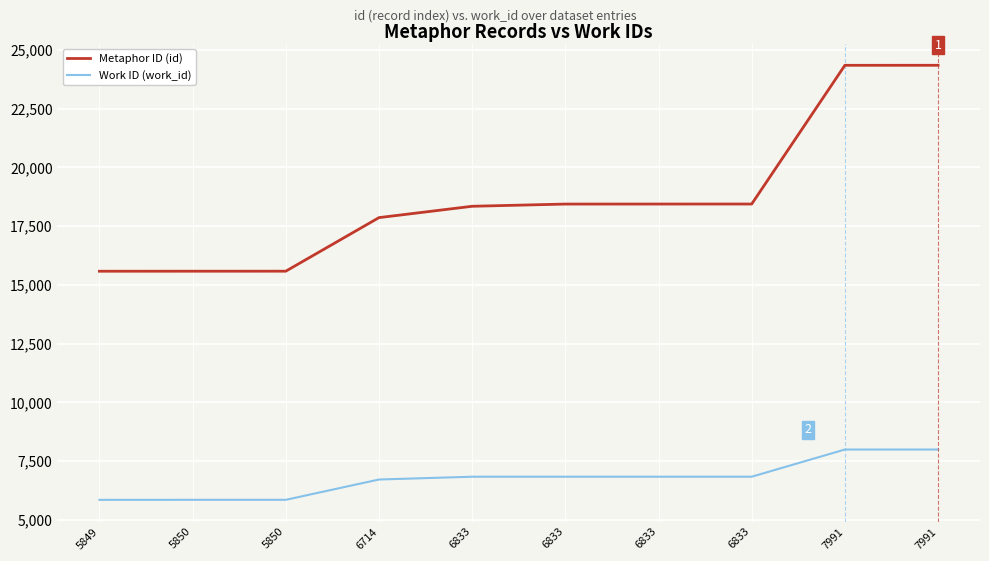

How many lines are shown in the chart?

2